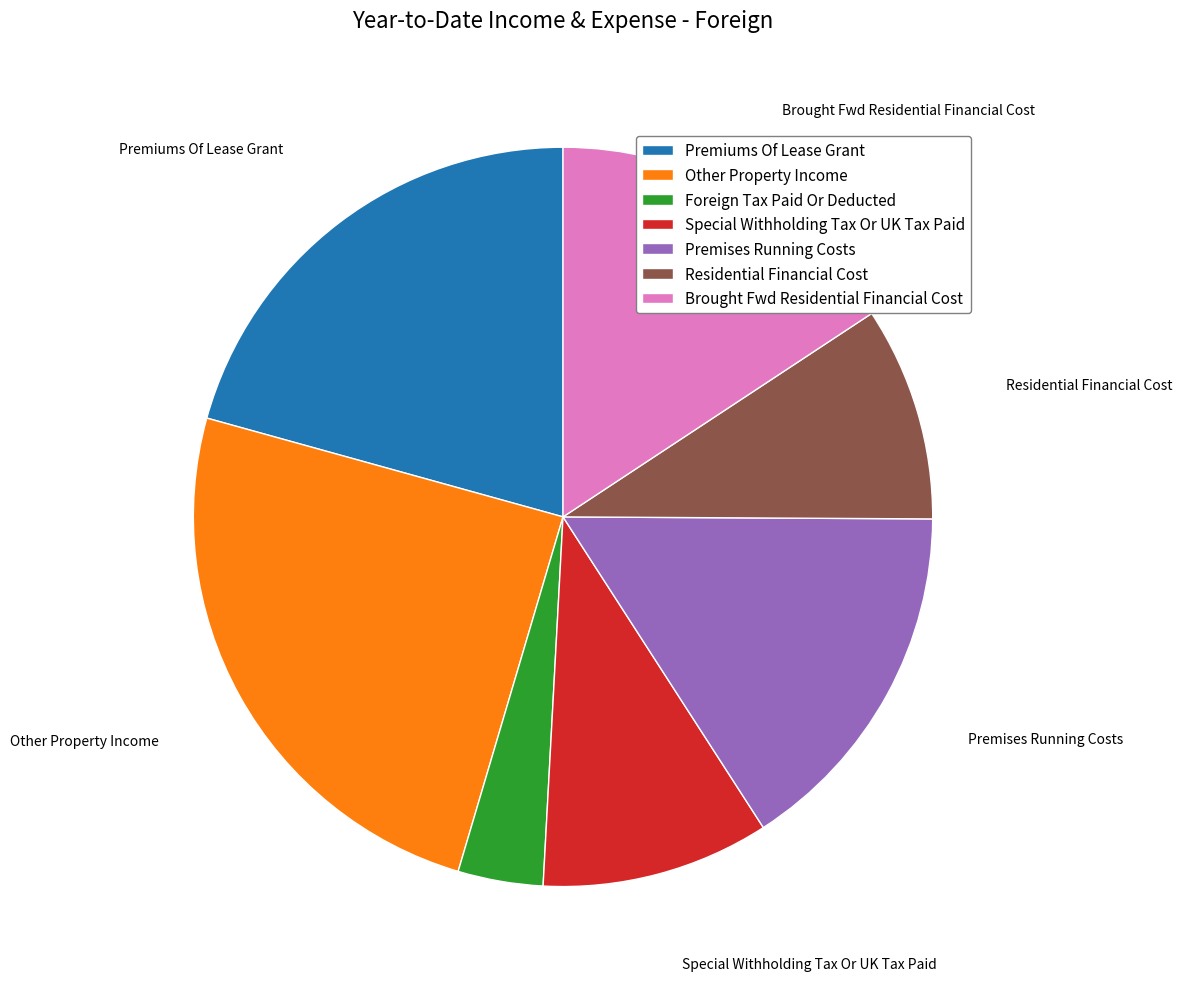

Which has a higher value, Brought Fwd Residential Financial Cost or Premiums Of Lease Grant?

Premiums Of Lease Grant